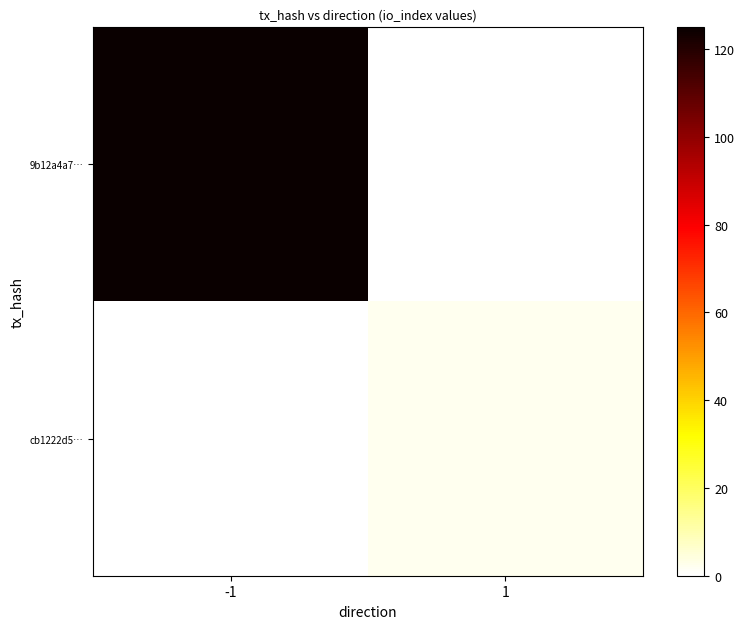

How many values in 9b12a4a7… are above zero?

1